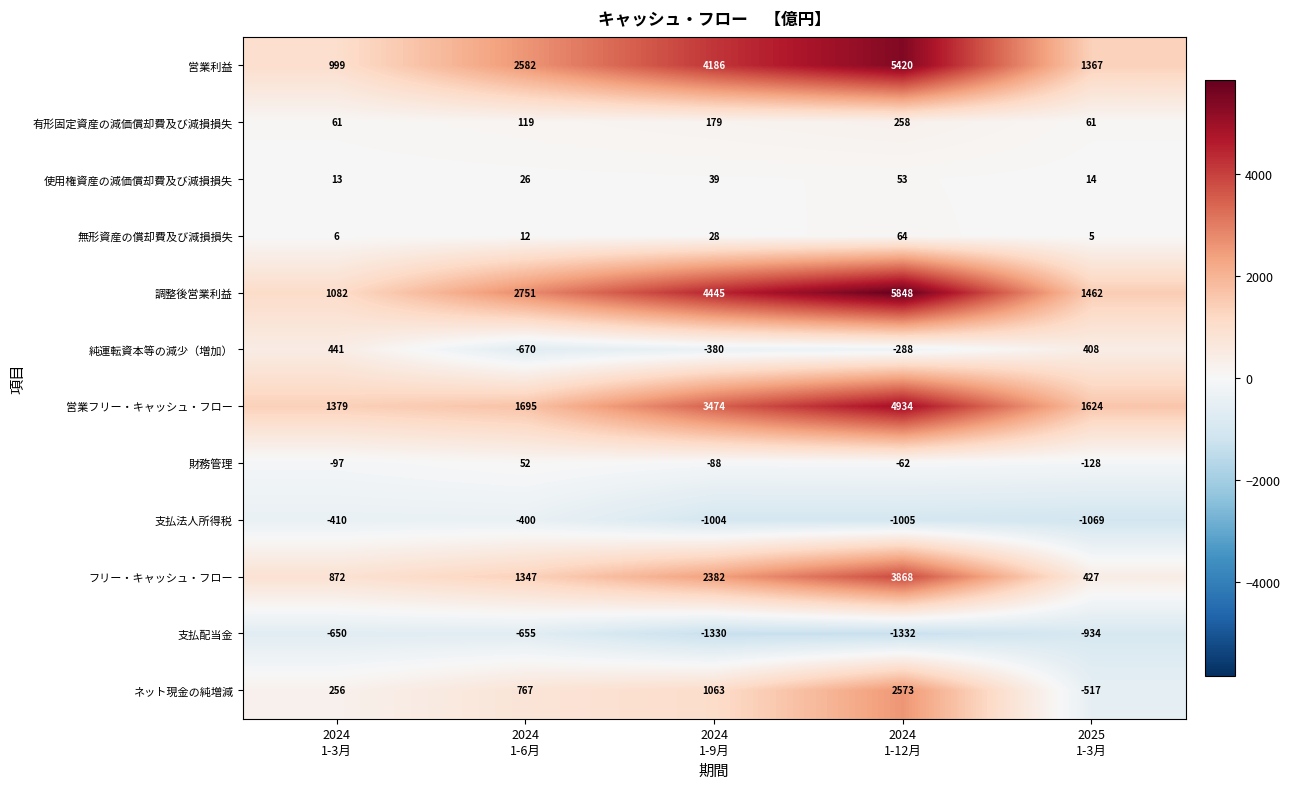

Which series has the largest total across all categories?

調整後営業利益